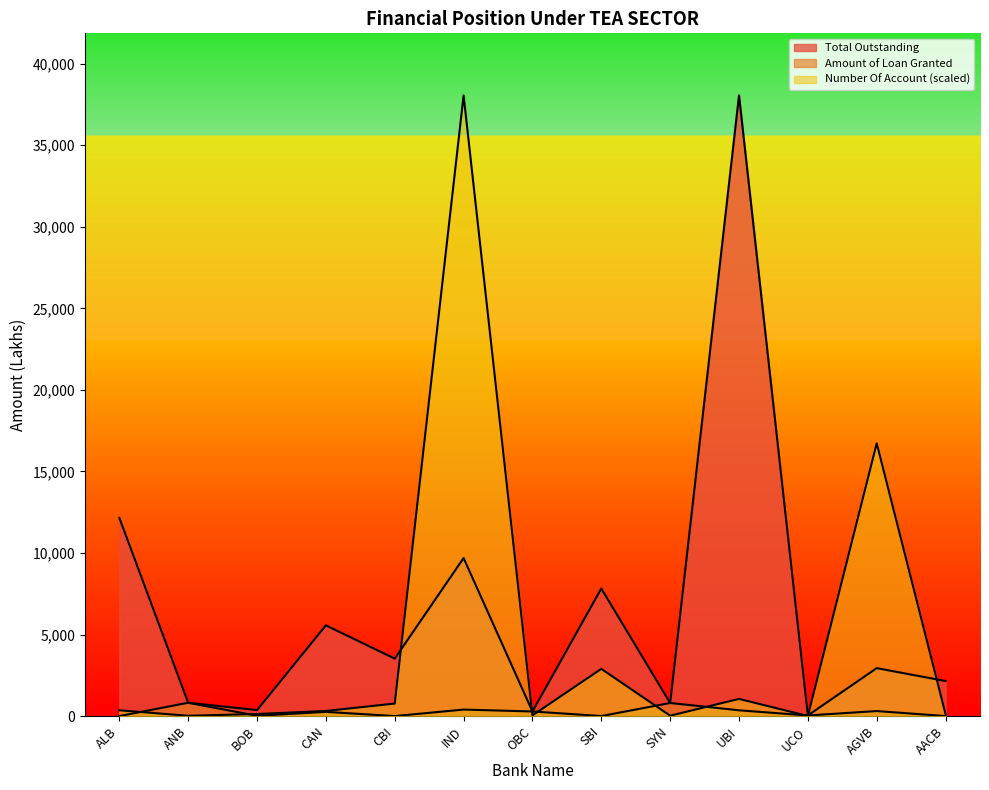

At how many categories does at least one series exceed 25224?

2